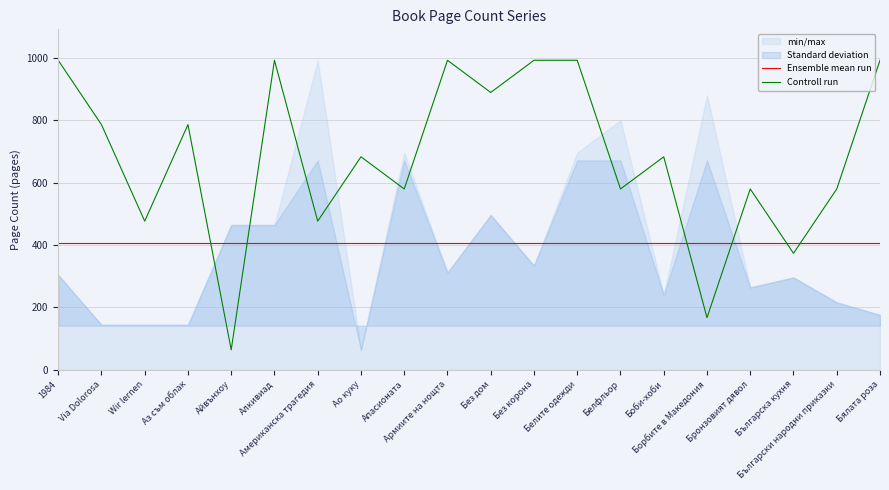

Reading right to left, extract all data points from this chart.

Ensemble mean run: Бялата роза=406.3	Български народни приказки=406.3	Българска кухня=406.3	Бронзовият дявол=406.3	Борбите в Македония=406.3	Боби-хоби=406.3	Белфльор=406.3	Белите одежди=406.3	Без корона=406.3	Без дом=406.3	Армиите на нощта=406.3	Апасионата=406.3	Ао куку=406.3	Американска трагедия=406.3	Алкивиад=406.3	Айвънхоу=406.3	Аз съм облак=406.3	Wir lernen=406.3	Via Dolorosa=406.3	1984=406.3
Controll run: Бялата роза=992.0	Български народни приказки=579.6	Българска кухня=373.3	Бронзовият дявол=579.6	Борбите в Македония=167.1	Боби-хоби=682.7	Белфльор=579.6	Белите одежди=992.0	Без корона=992.0	Без дом=888.9	Армиите на нощта=992.0	Апасионата=579.6	Ао куку=682.7	Американска трагедия=476.4	Алкивиад=992.0	Айвънхоу=64.0	Аз съм облак=785.8	Wir lernen=476.4	Via Dolorosa=785.8	1984=992.0